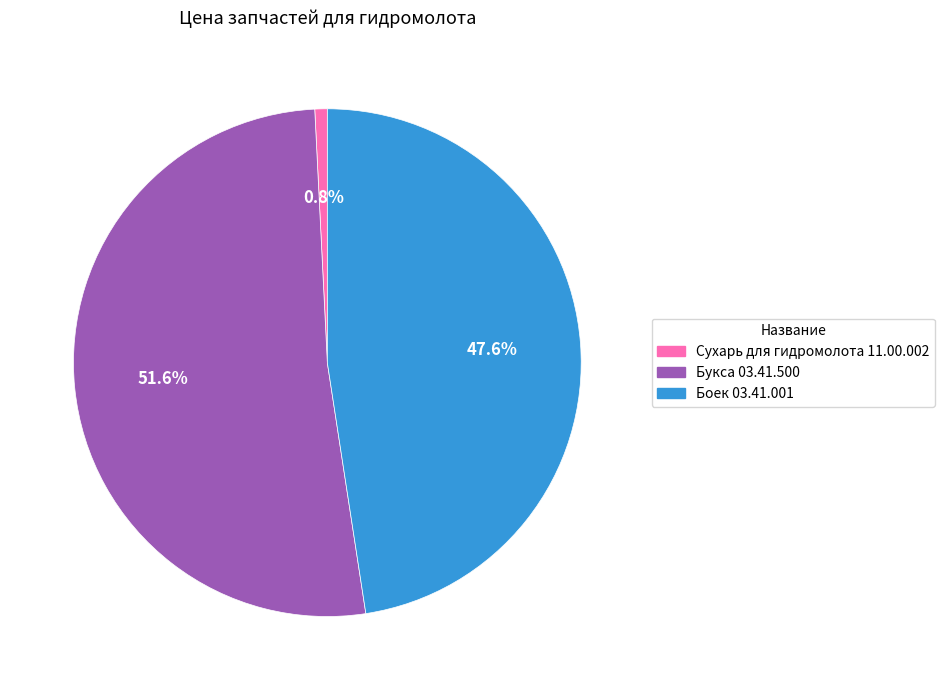

Is Боек 03.41.001 the majority of the pie?

No